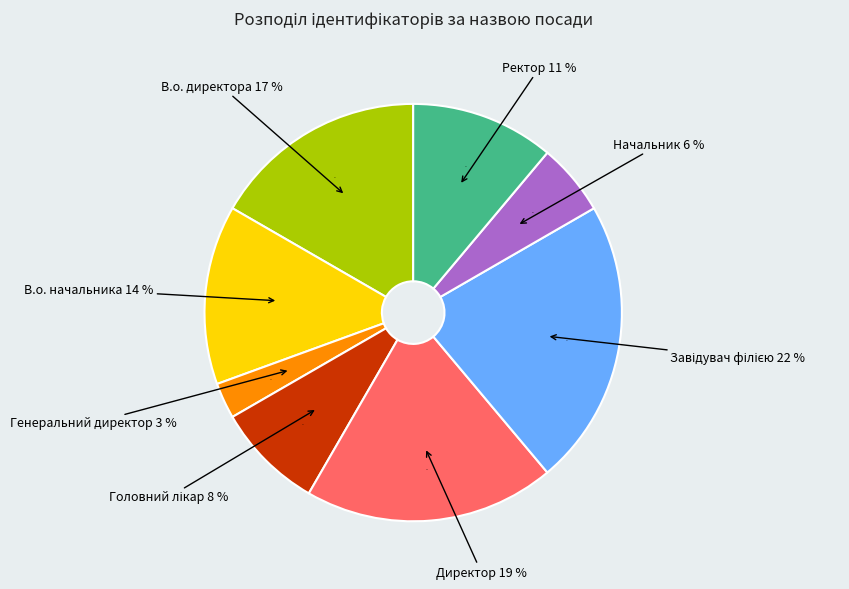

To the nearest percent, what is the difference between the В.о. начальника and В.о. директора slice percentages?

3%